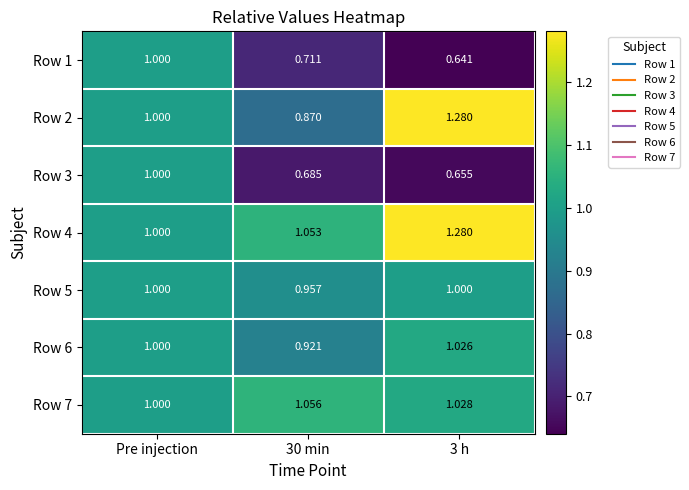

At which category is the sum across all series the highest?

Pre injection